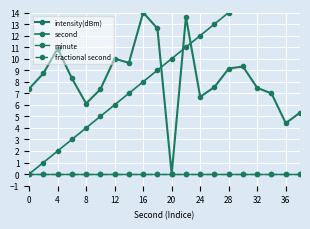

Which series has the largest range (max minus min)?

second